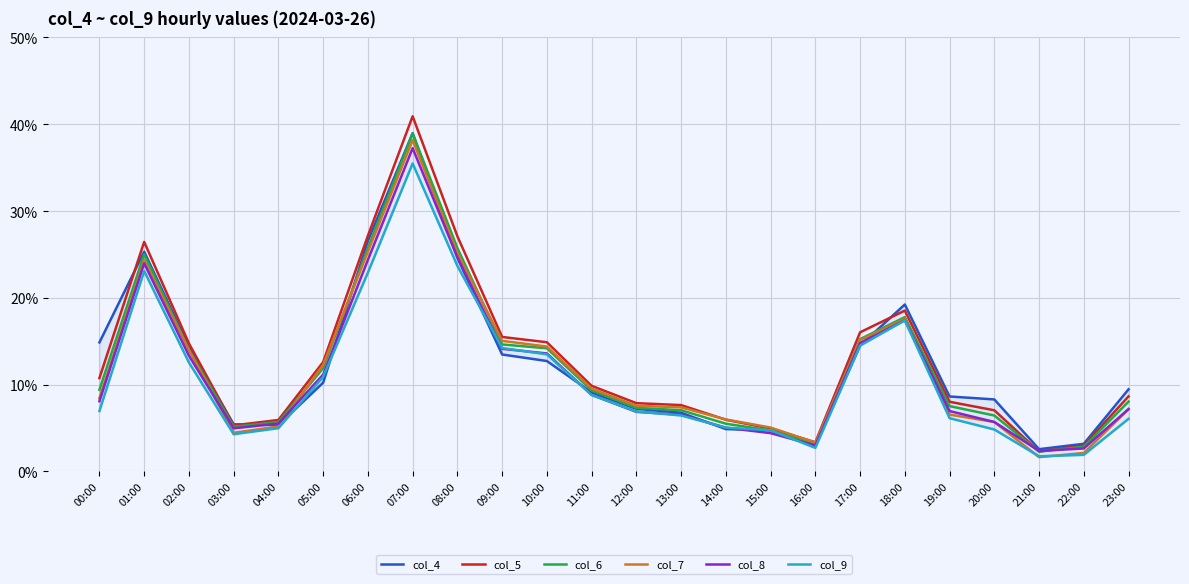

What is the difference between the maximum and second lowest values in the col_8 series?

0.3